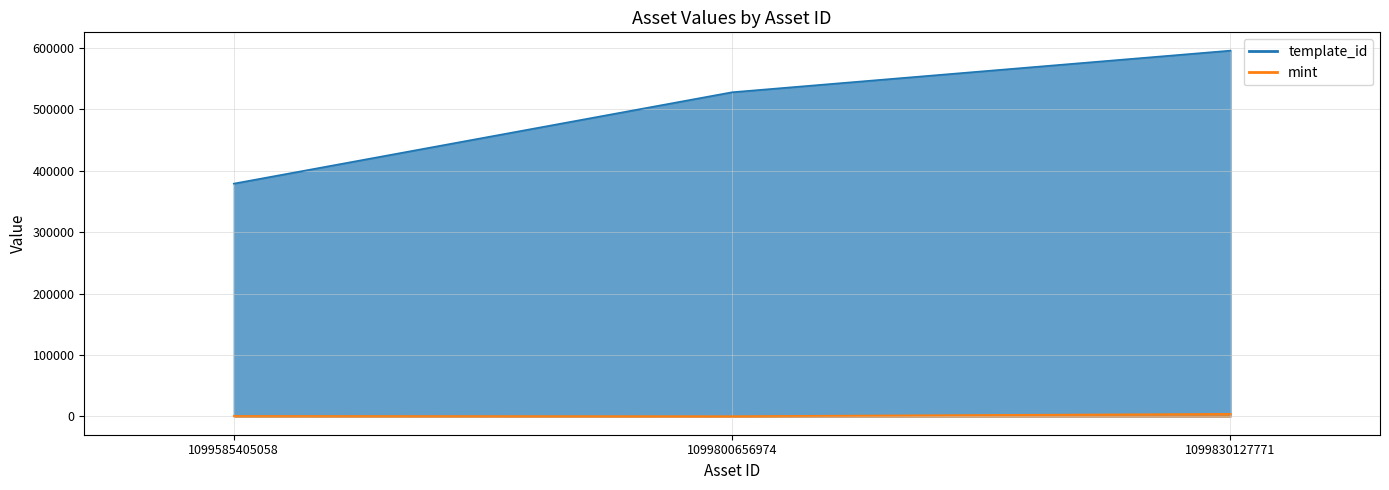

Reading right to left, what are all the values shown in this chart?

template_id: 595229	527533	378797
mint: 4190	405	764